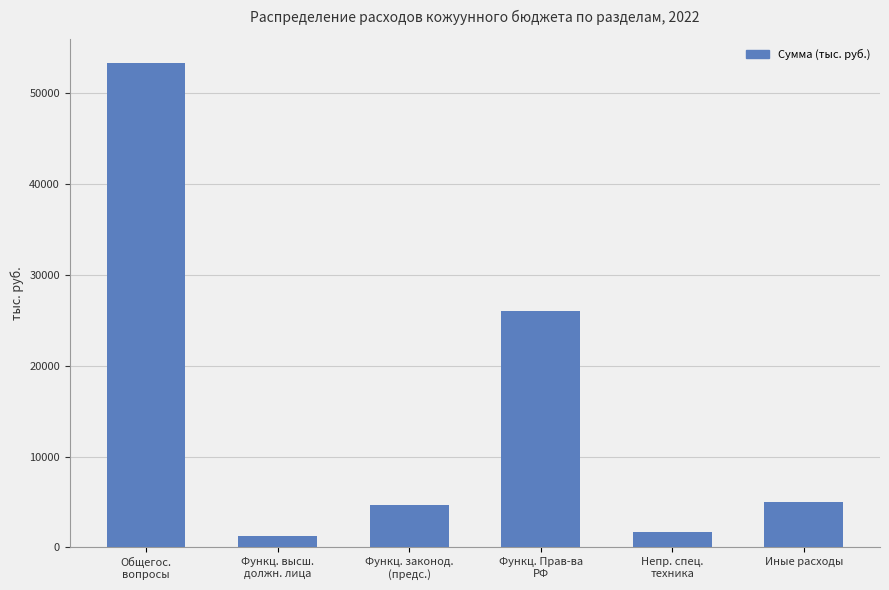

What is the maximum value shown in the chart?

53322.0